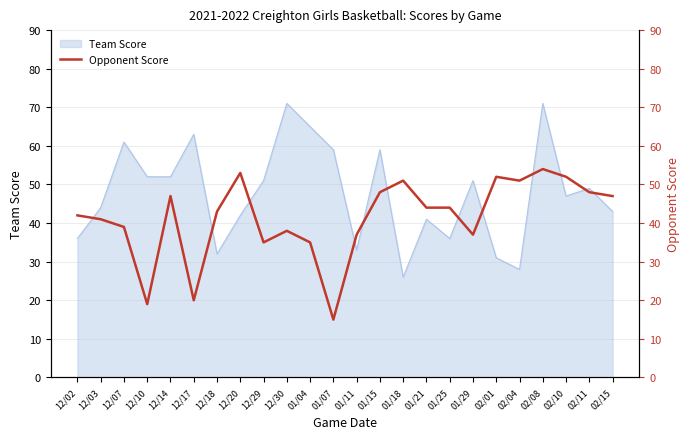

List the labels in order of value, smallest first.

01/07, 12/10, 12/17, 12/29, 01/04, 01/11, 01/29, 12/30, 12/07, 12/03, 12/02, 12/18, 01/21, 01/25, 12/14, 02/15, 01/15, 02/11, 01/18, 02/04, 02/01, 02/10, 12/20, 02/08